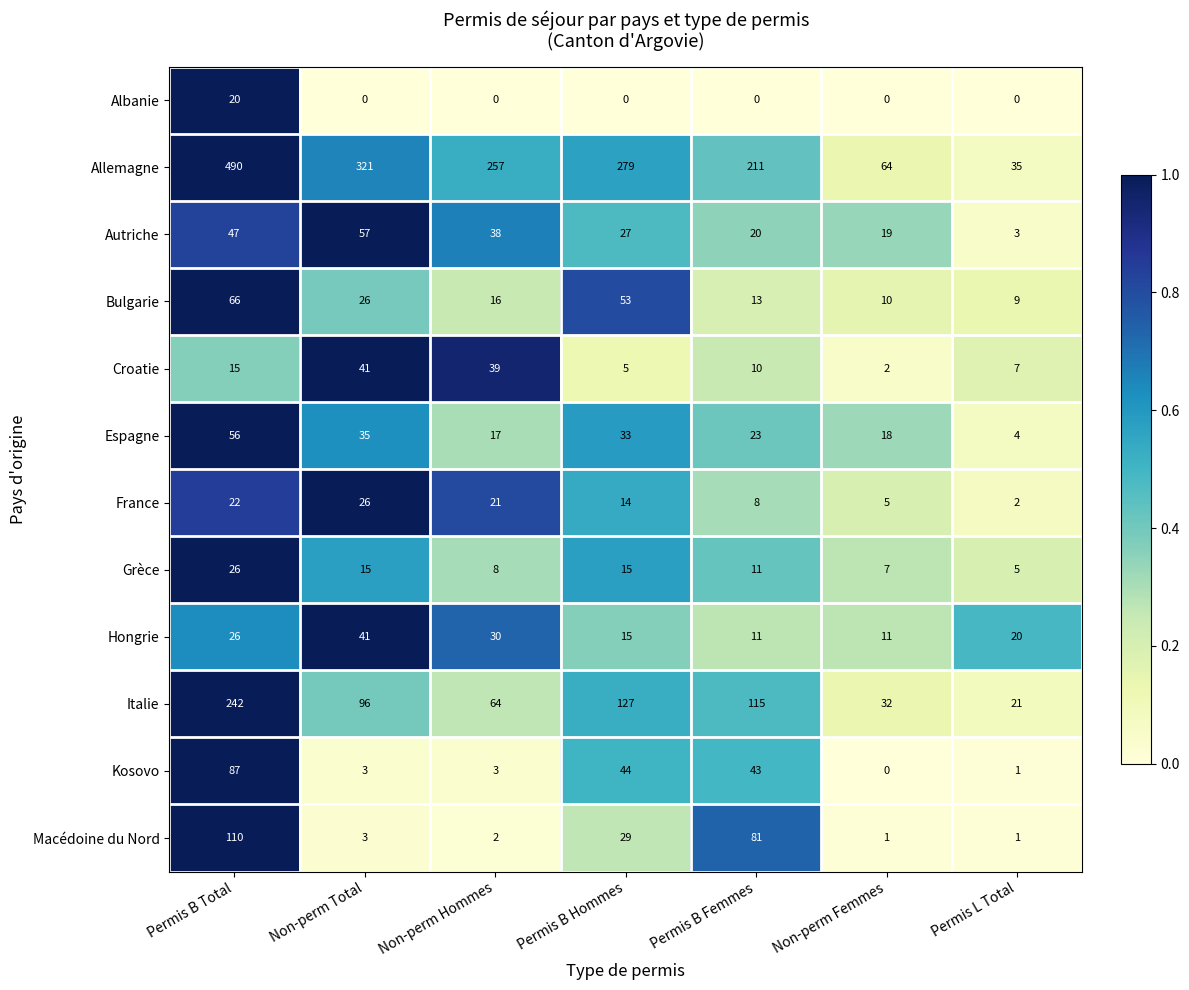

Rank the categories by Autriche value from highest to lowest.

Non-perm Total, Permis B Total, Non-perm Hommes, Permis B Hommes, Permis B Femmes, Non-perm Femmes, Permis L Total